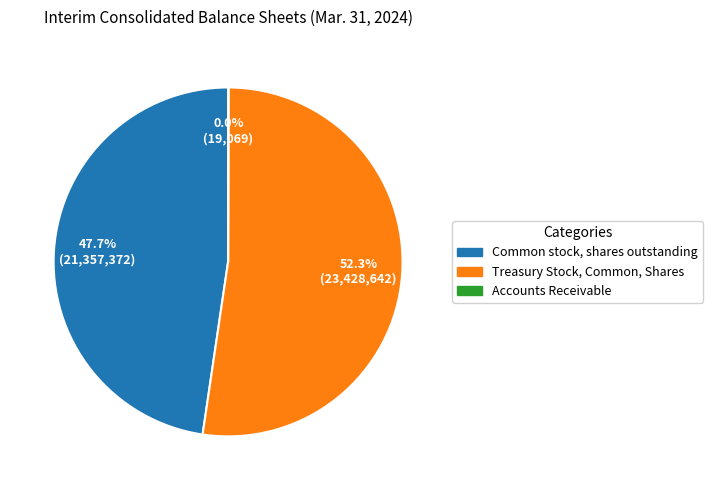

To the nearest percent, what is the combined percentage of Treasury Stock, Common, Shares and Common stock, shares outstanding?

100%